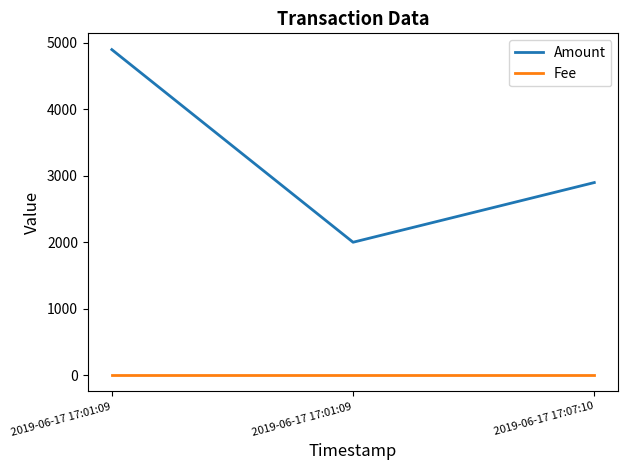

What are all the series names shown in the legend?

Amount, Fee